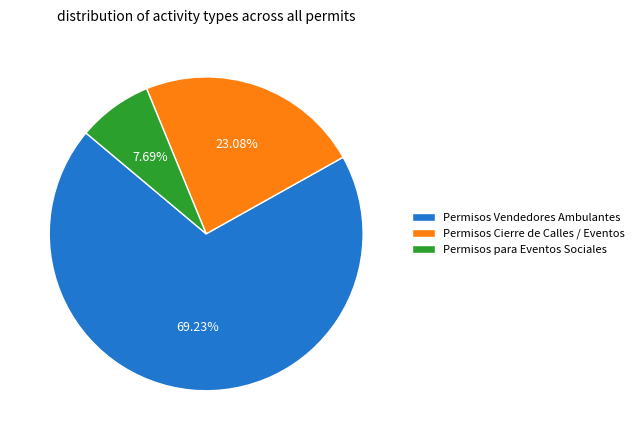

What portion of the pie excludes Permisos para Eventos Sociales?

92.3%